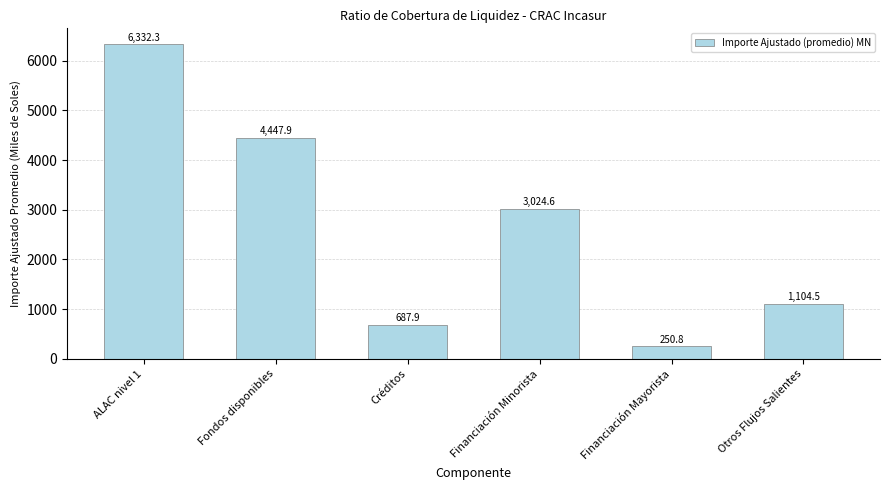

Read the value at Financiación Mayorista.

250.8